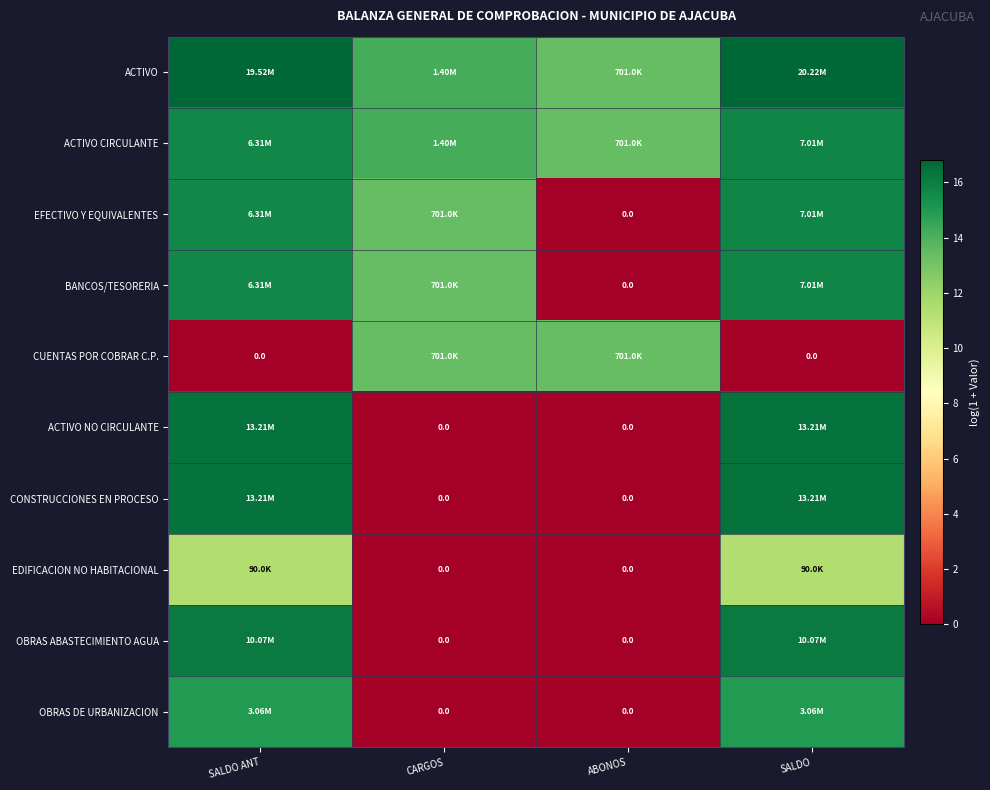

How many positive values does the OBRAS ABASTECIMIENTO AGUA series have?

2